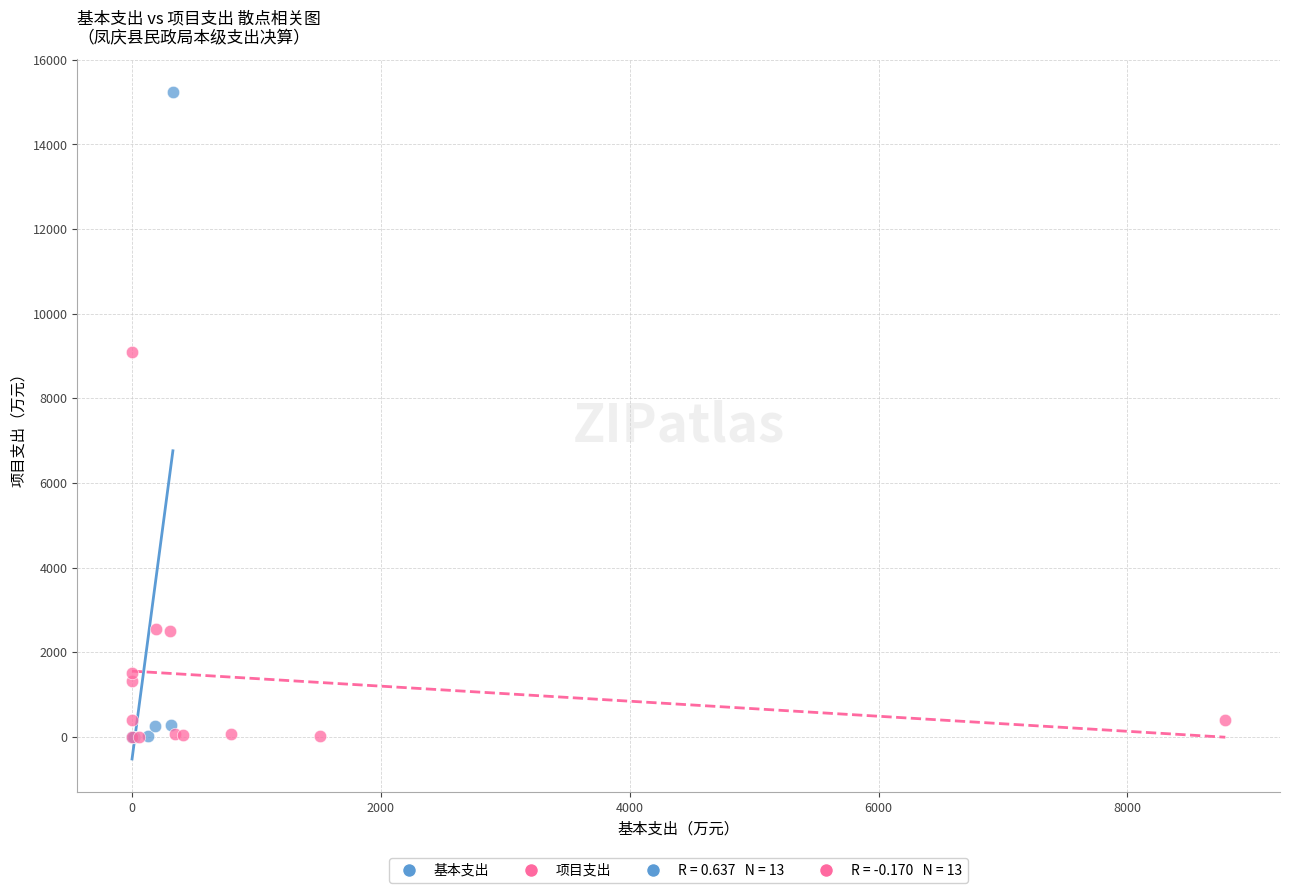

Which series contains the highest Y value?

基本支出